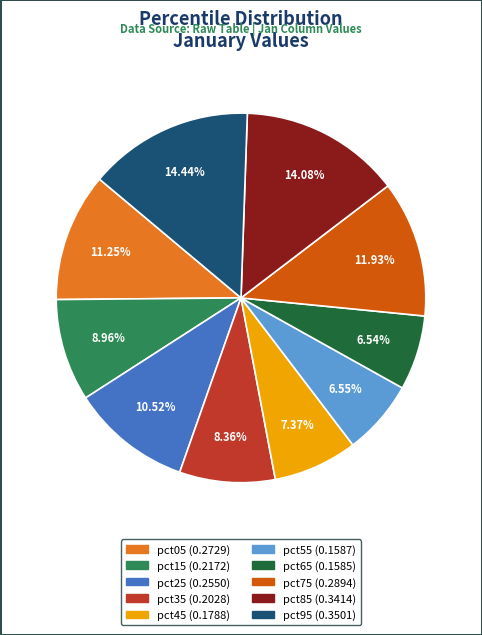

Does pct55 account for over 50% of the chart?

No